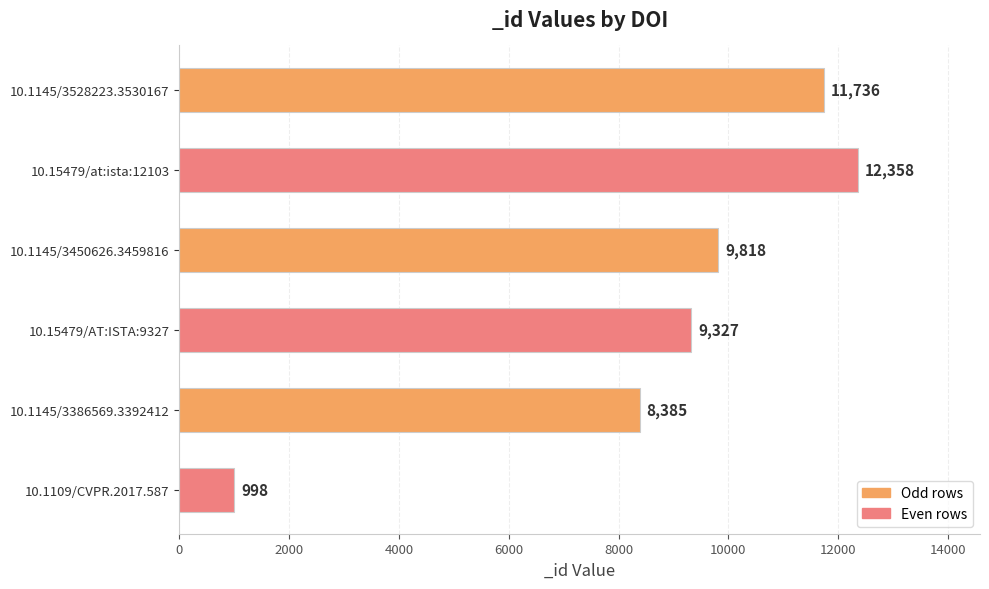

How many bars are there in total?

6